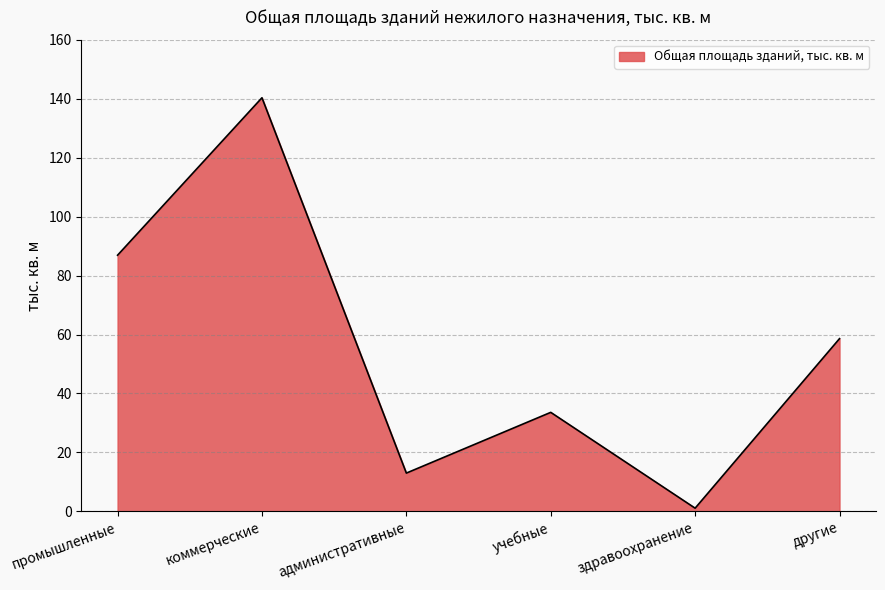

What is the minimum value shown in the chart?

1.1